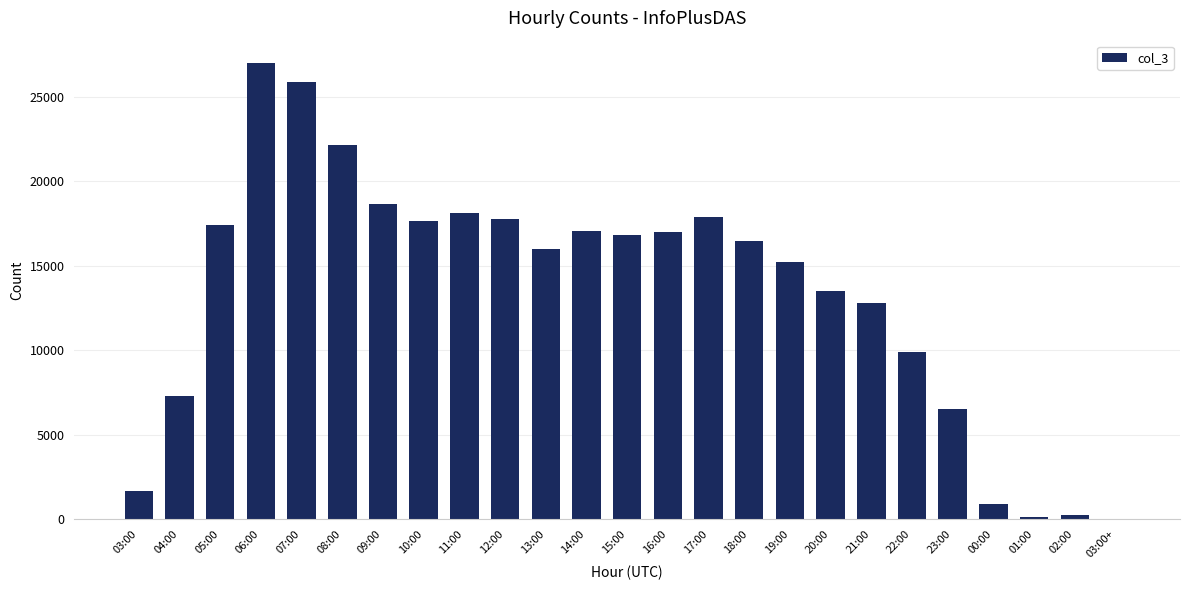

Is it true that the value at 13:00 is 28798?

False